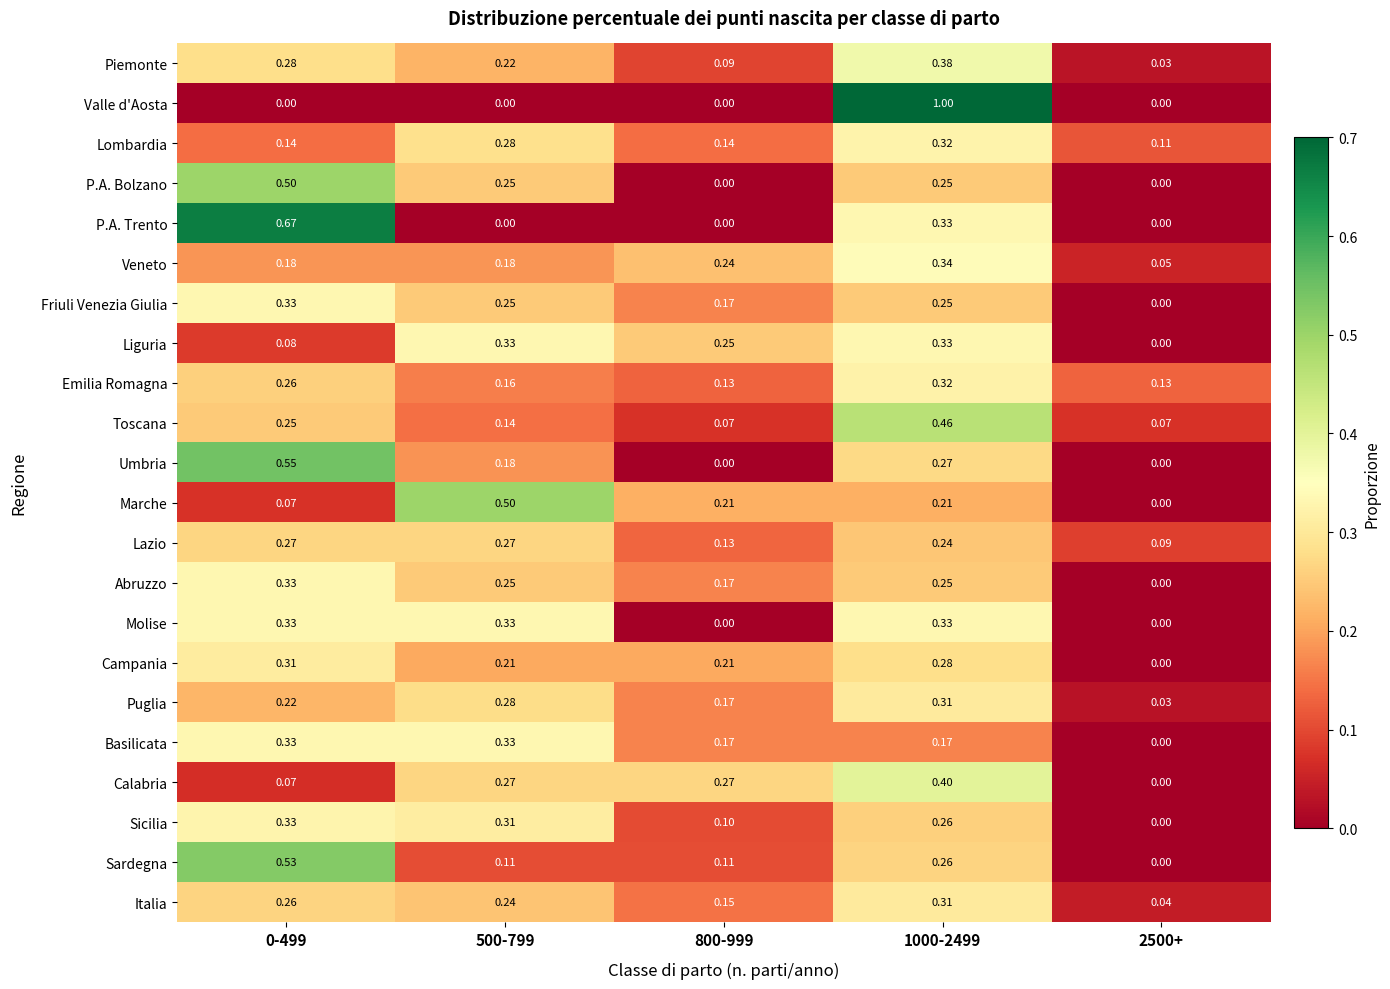

Is the value of Molise at 0-499 greater than the value of Abruzzo at 800-999?

Yes